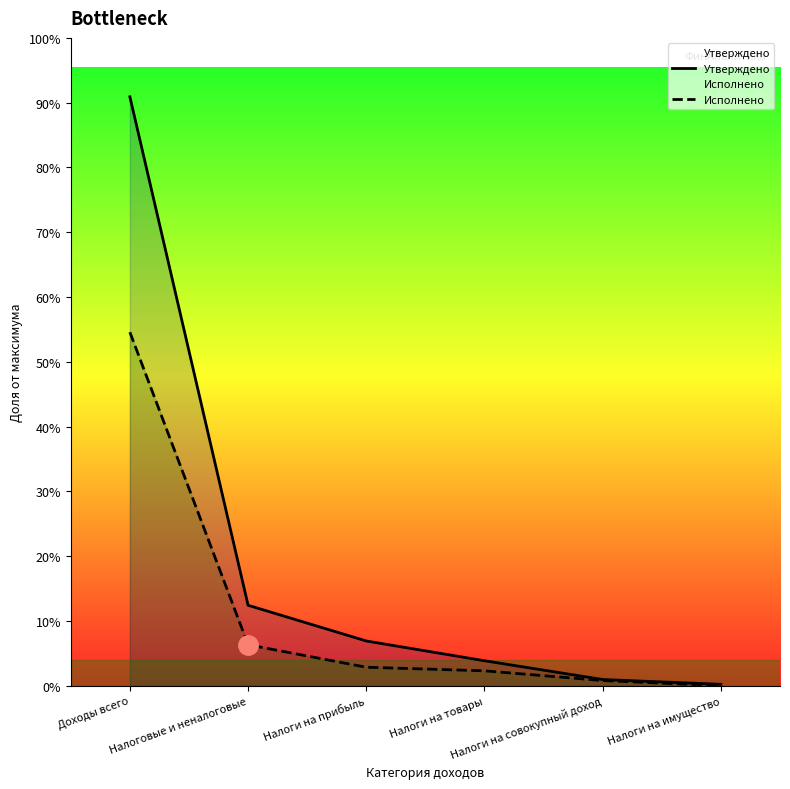

True or false: Утверждено and Исполнено intersect in this chart.

False